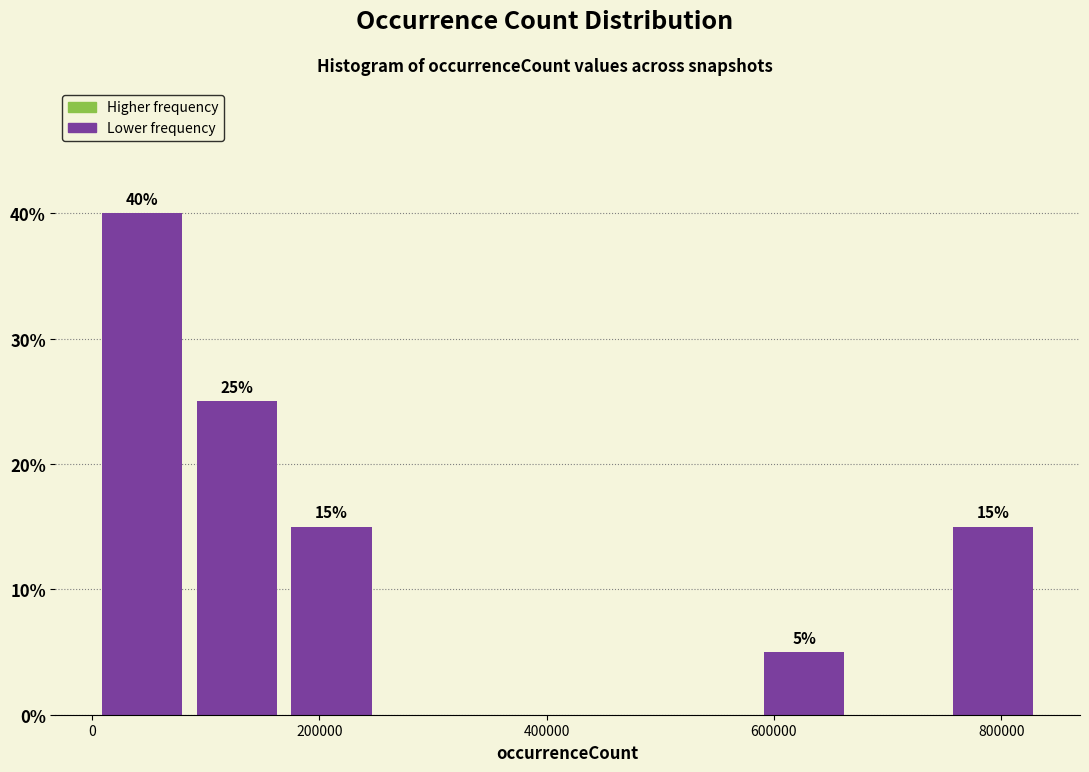

Which range on the x-axis has the tallest bar?

0 to 80000